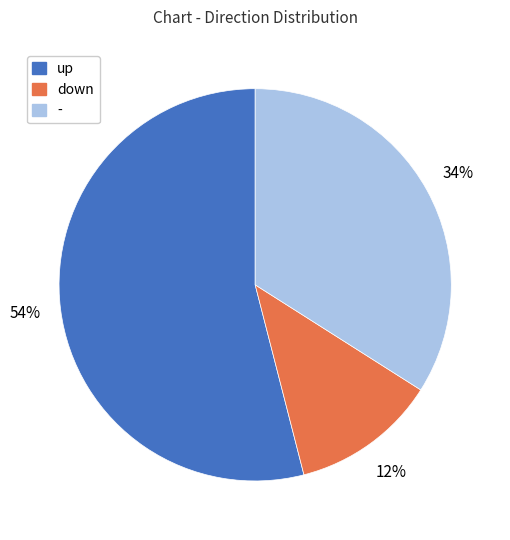

To the nearest percent, what is the difference between the largest and smallest slice percentages?

42%